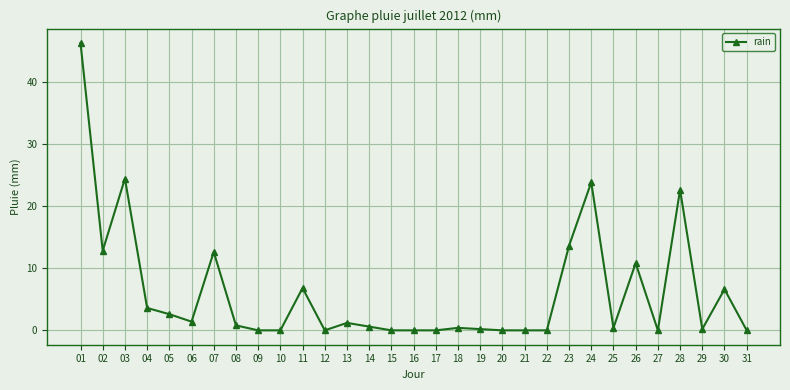

What is the difference between the maximum and minimum values?

46.2